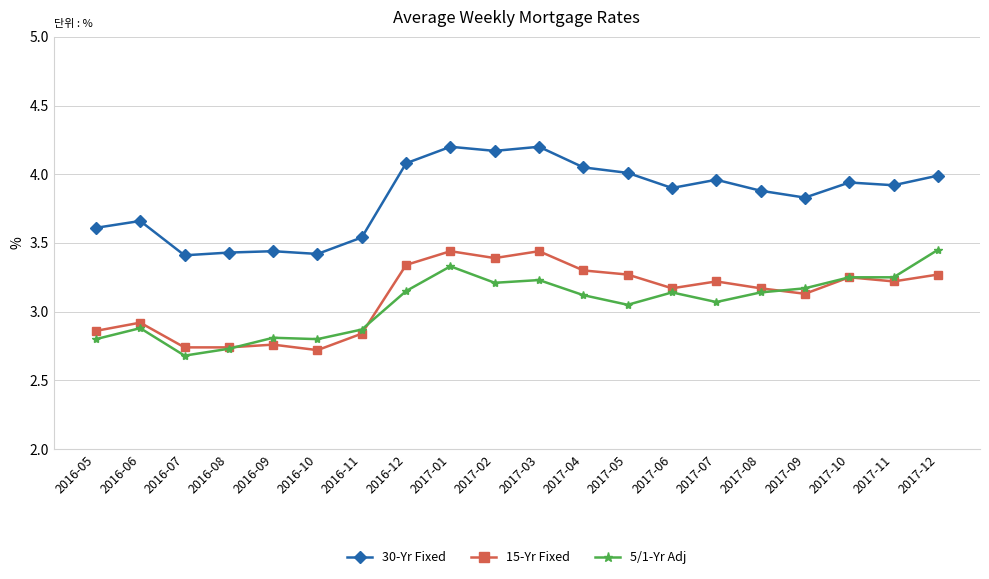

Rank the series at 2016-10 from lowest to highest value.

15-Yr Fixed, 5/1-Yr Adj, 30-Yr Fixed